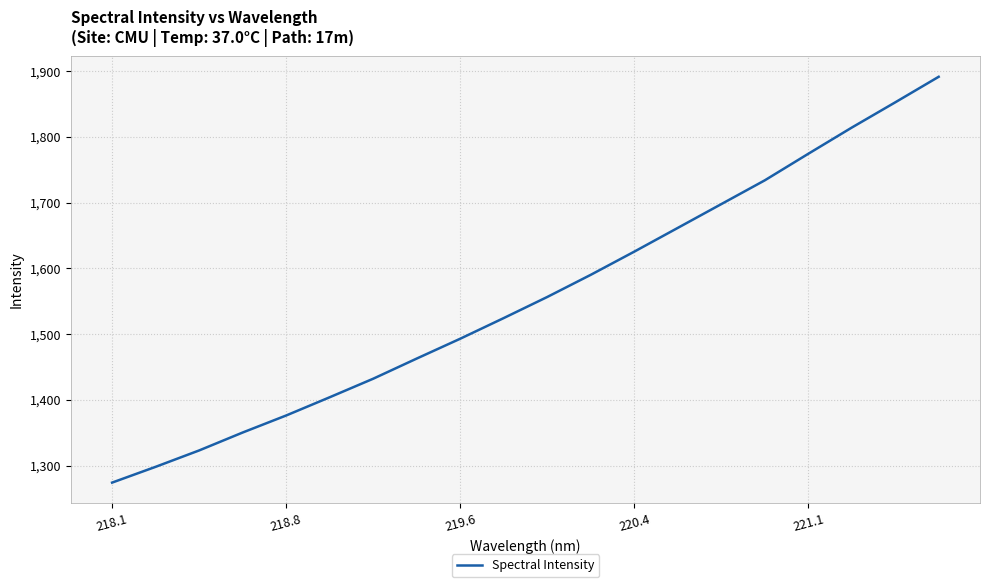

What is the difference between the maximum and minimum values?

616.9